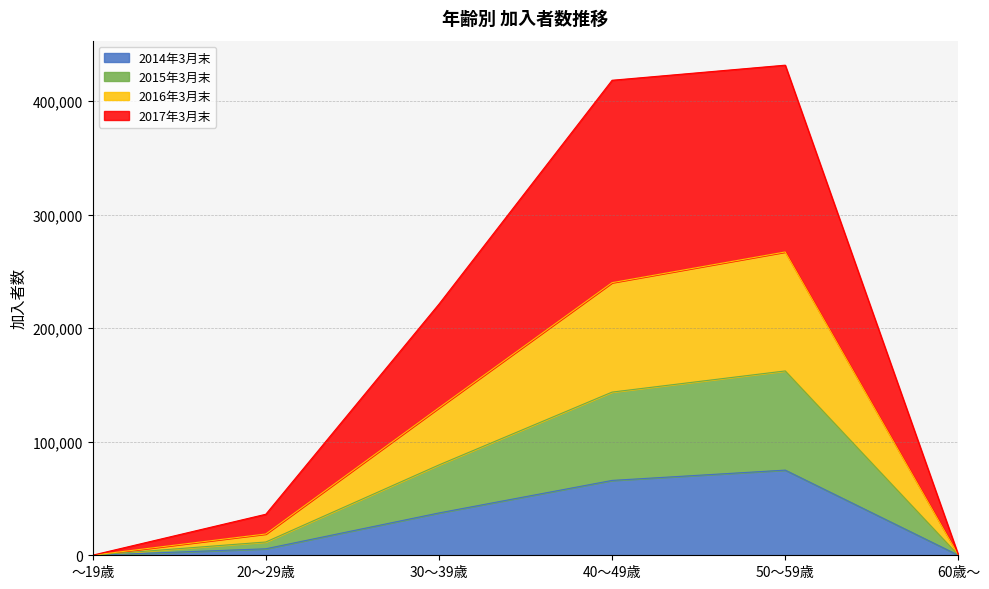

Does the chart display data point markers on the line(s)?

No